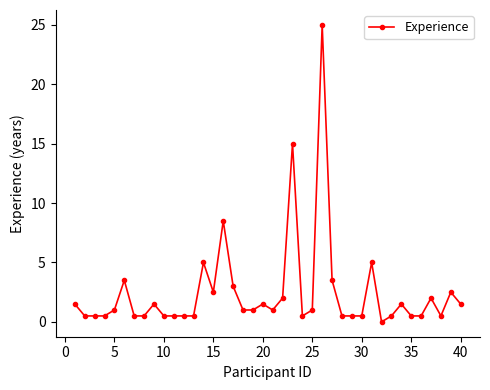

What is the difference between the second highest and second lowest values?

14.5